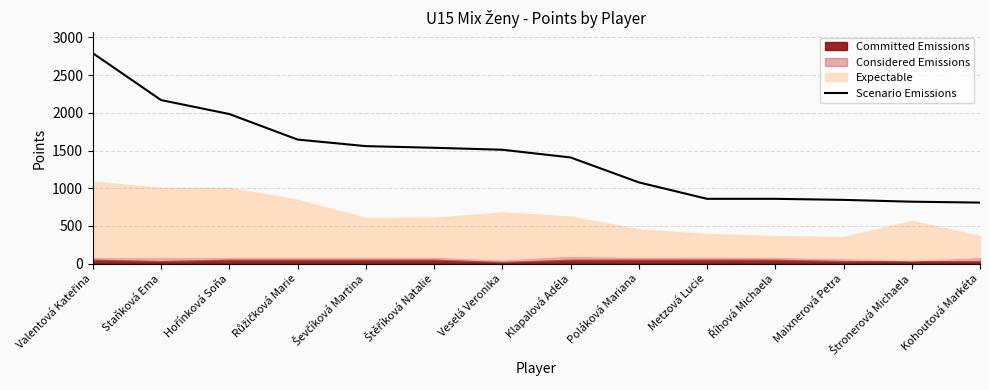

Rank the categories by value from highest to lowest.

Valentová Kateřina, Staňková Ema, Hořínková Soňa, Růžičková Marie, Ševčíková Martina, Štěříková Natalie, Veselá Veronika, Klapalová Adéla, Poláková Mariana, Metzová Lucie, Říhová Michaela, Maixnerová Petra, Štronerová Michaela, Kohoutová Markéta